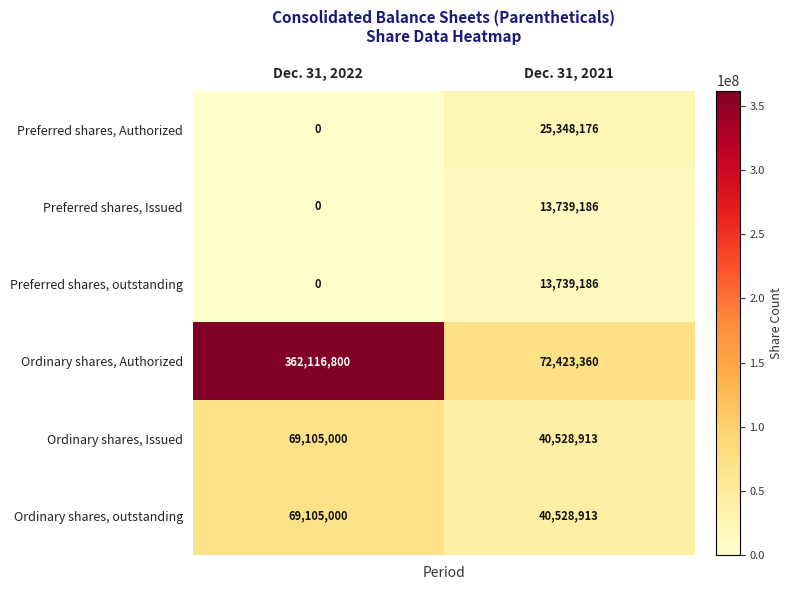

The value of Ordinary shares, outstanding at Dec. 31, 2022 is 69105000. True or false?

True